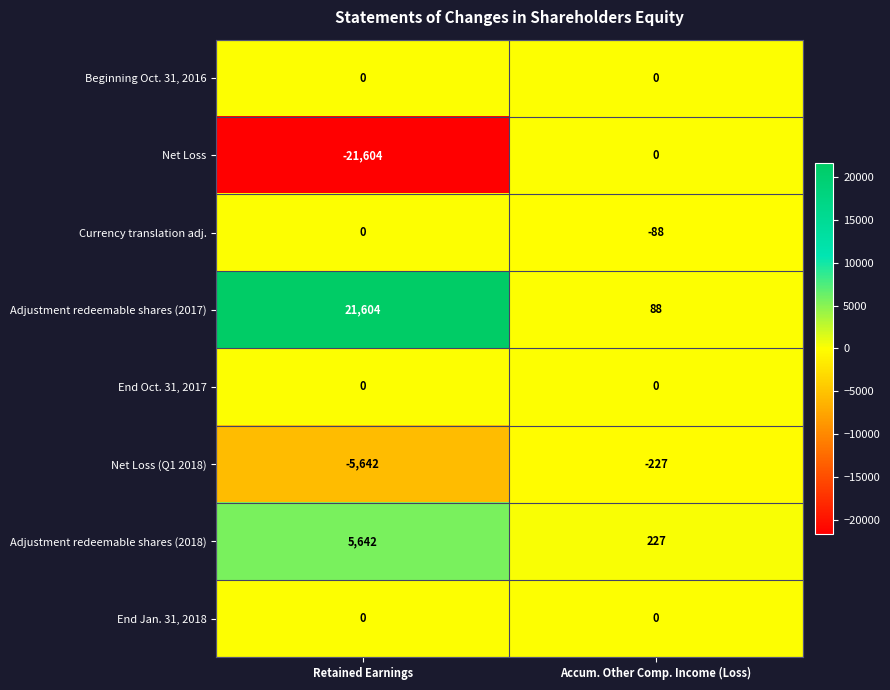

Is it true that Adjustment redeemable shares (2017) equals 21604 at Retained Earnings?

True